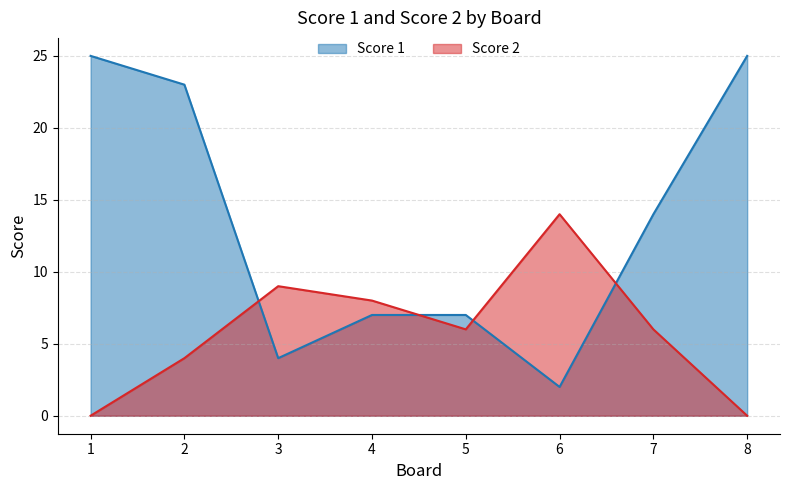

How many intersections are there between Score 1 and Score 2?

4